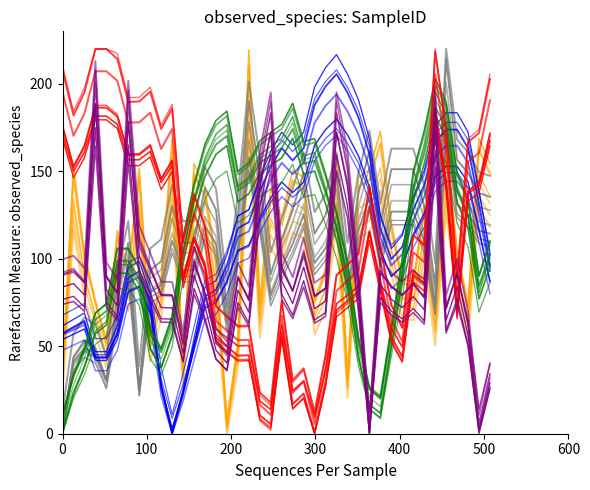

True or false: BME280_pressure has more than 2 interior local peaks.

True